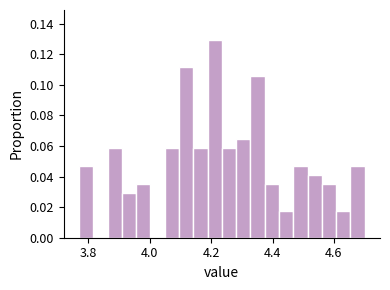

Read against the x-axis, roughly where is the centre of the tallest bar?

4.22